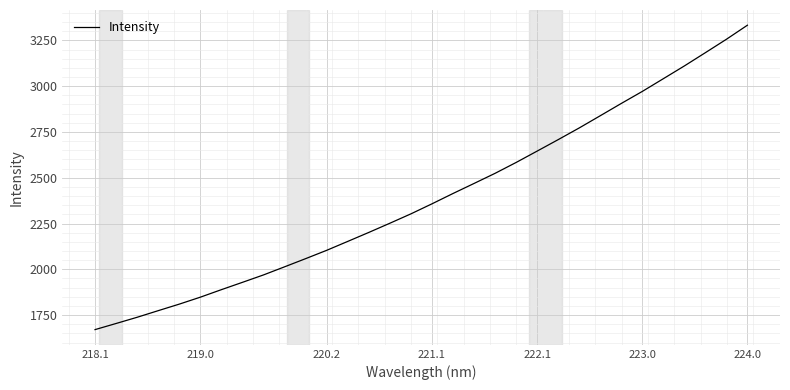

What is the greatest value displayed?

3332.8